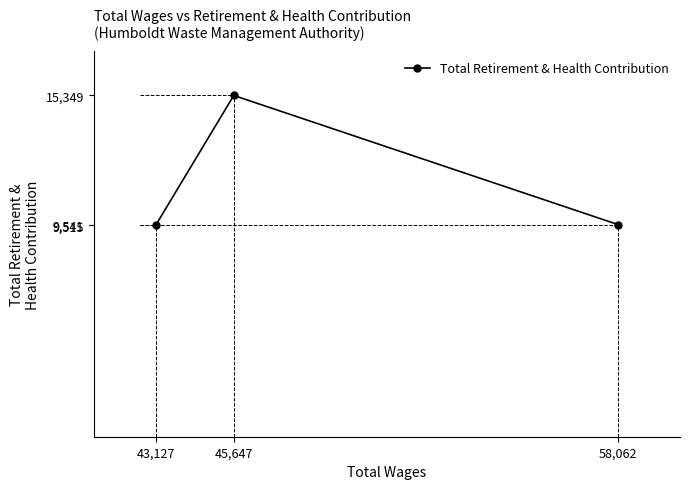

What is the minimum value shown in the chart?

9515